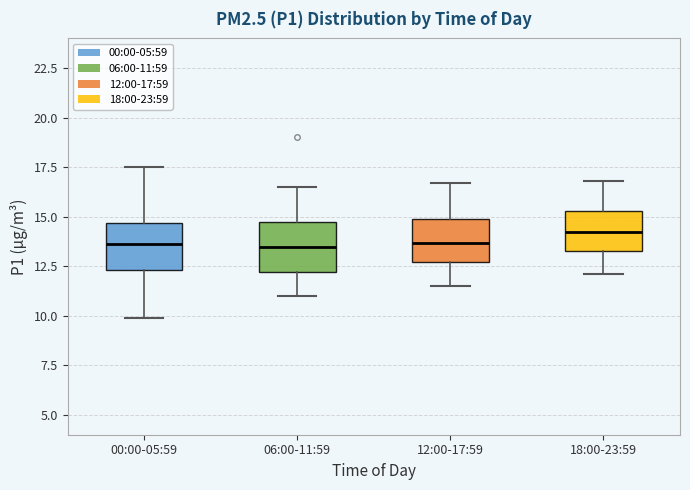

Where does the lower whisker of the box for 18:00-23:59 end on the y-axis? The values are not printed on the chart, so give them approximately, as read against the axis.

12.0